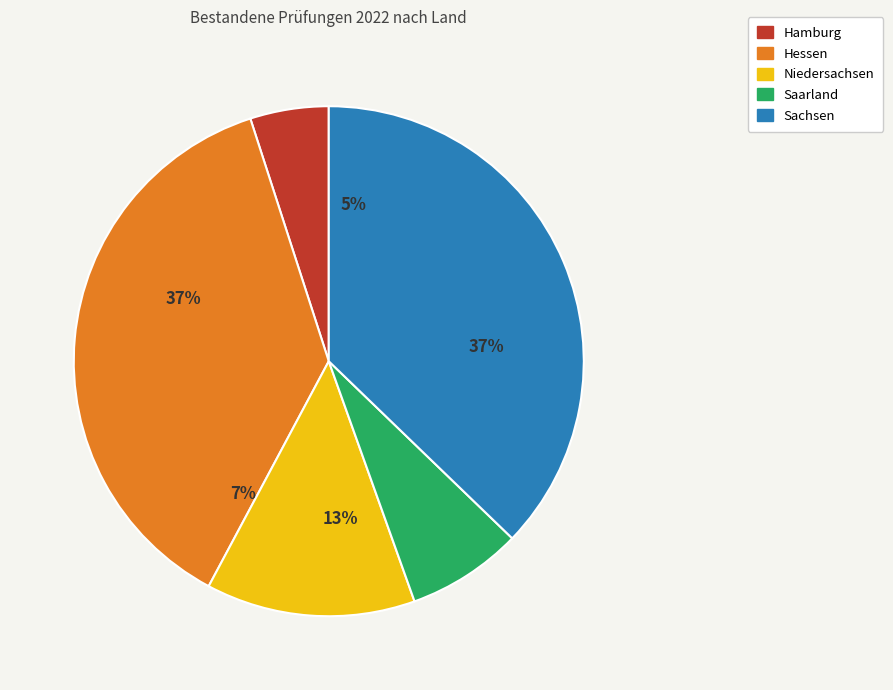

Does Niedersachsen account for over 50% of the chart?

No